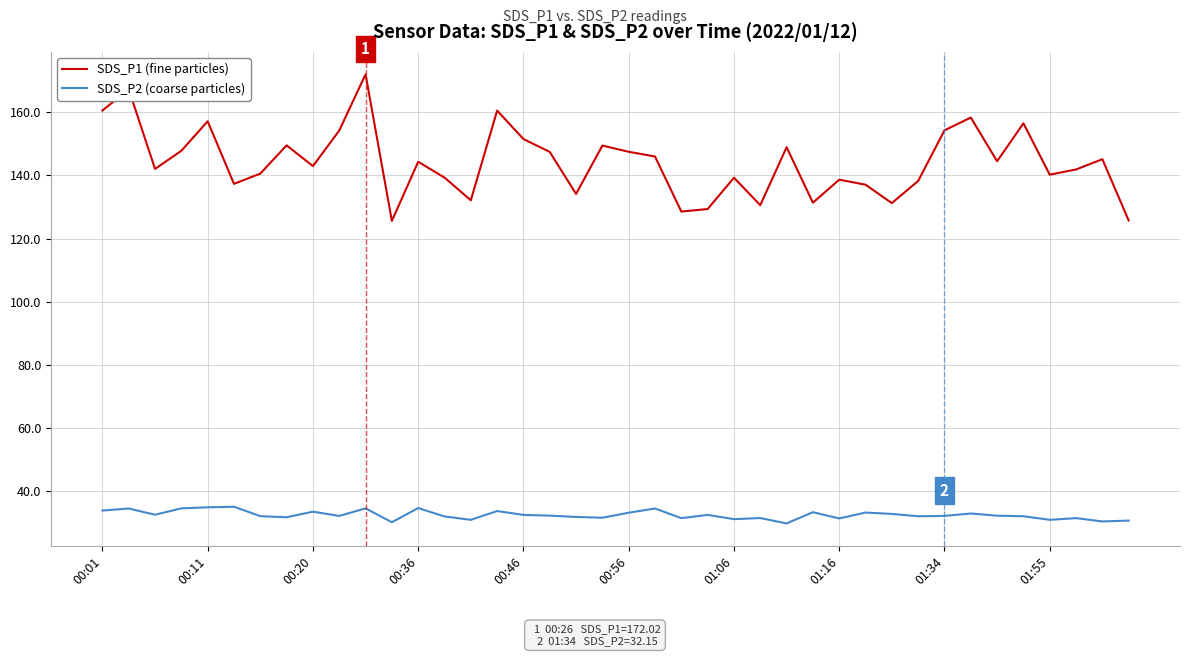

Which series has the widest spread of values?

SDS_P1 (fine particles)